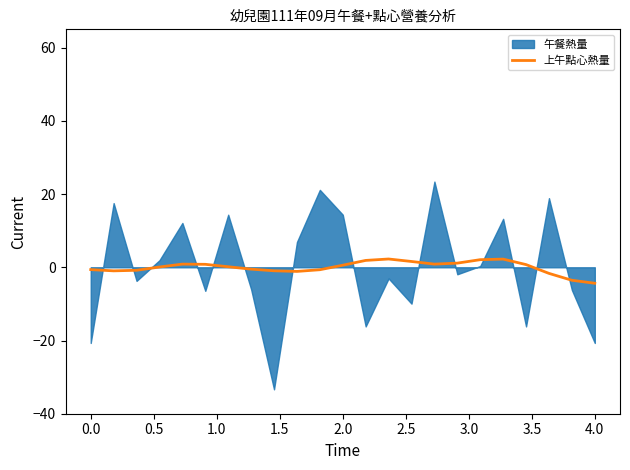

What is the highest value of the 上午點心熱量 series?

2.3